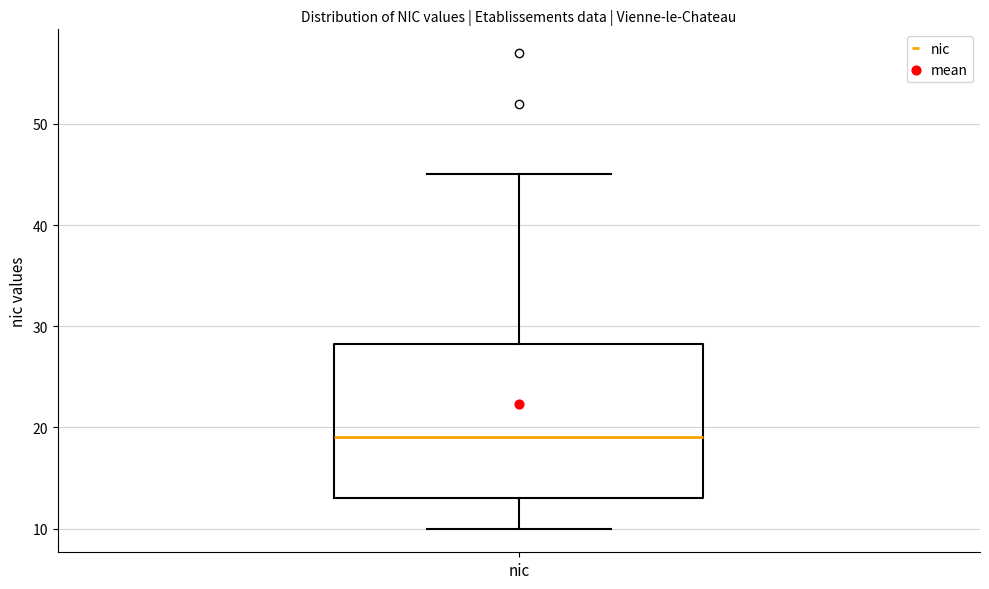

Transcribe this box plot: give where the median line is, the range the box spans, and where the two whiskers end, as read against the y-axis. The values are not printed on the chart, so give them approximately, as read against the axis.

median 19, box 13 to 28, whiskers 10 to 45